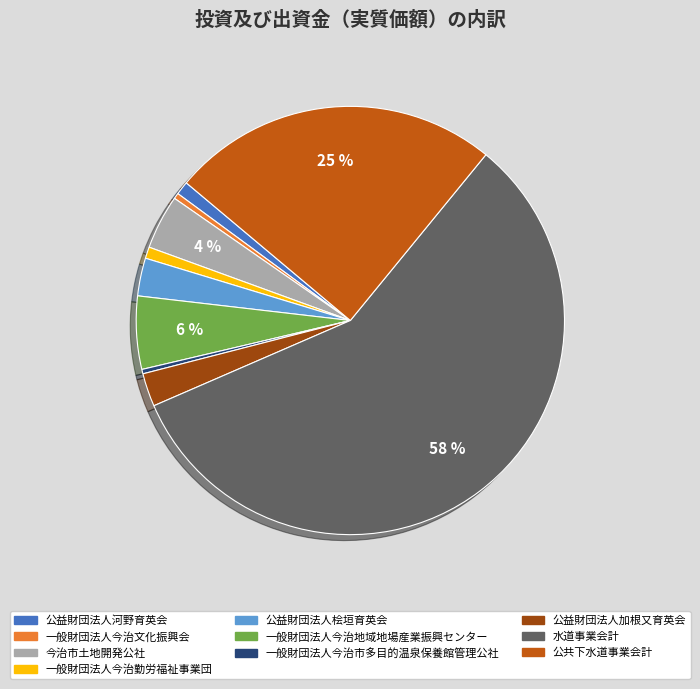

To the nearest percent, what is the average slice percentage?

10%